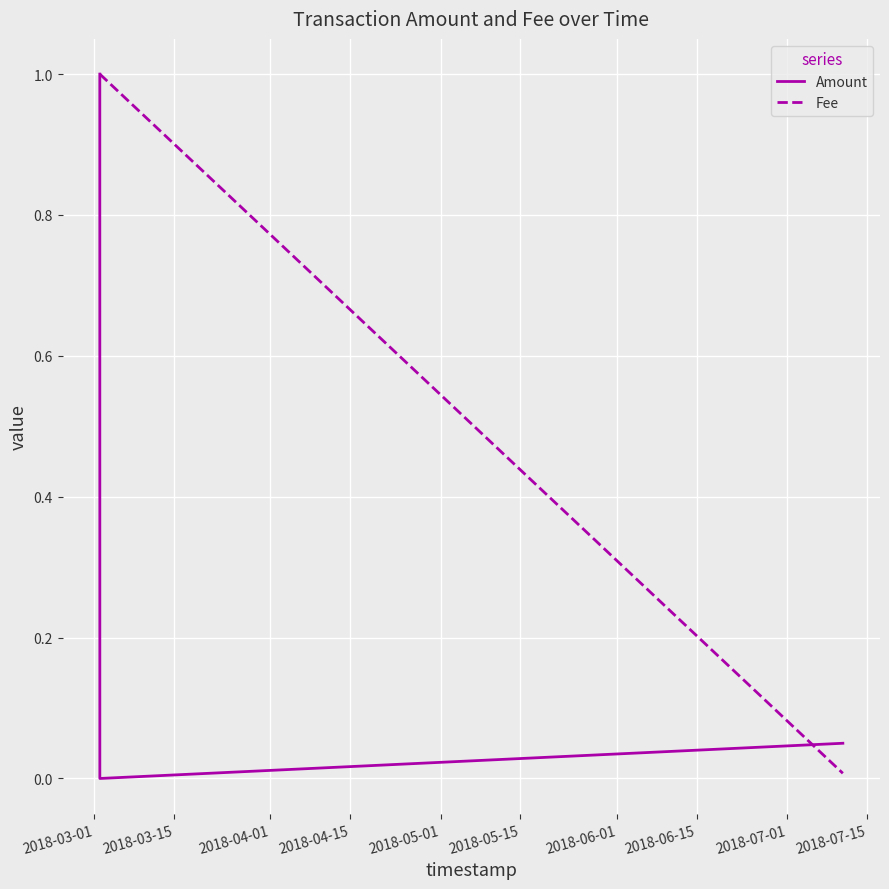

What is the maximum value shown in the chart?

1.0